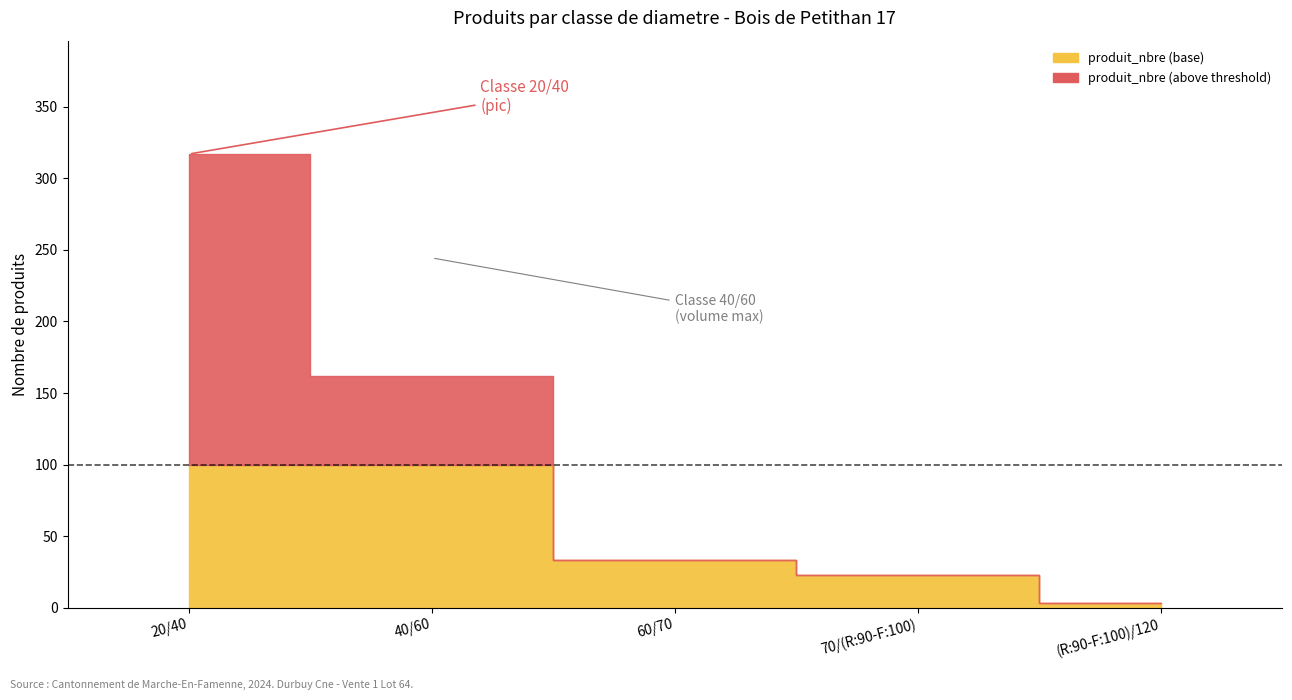

Which label corresponds to the largest value in the chart?

20/40